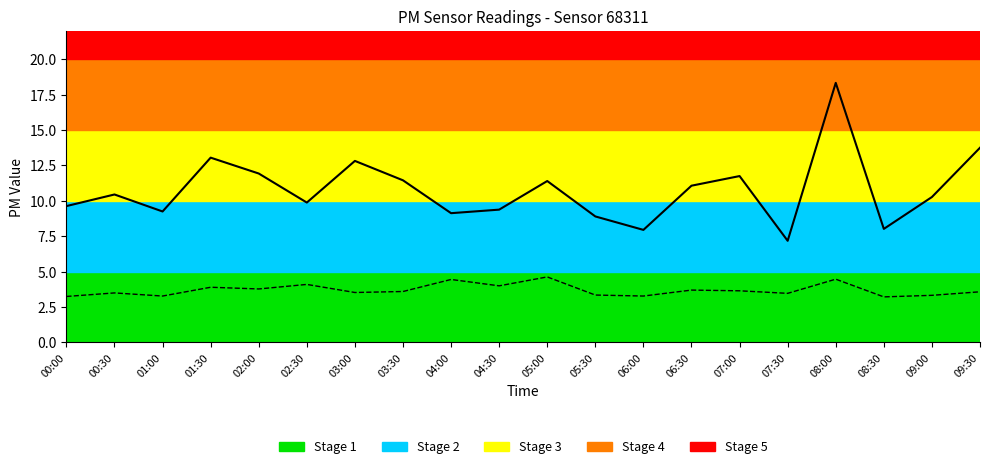

What is the maximum value shown in the chart?

18.3